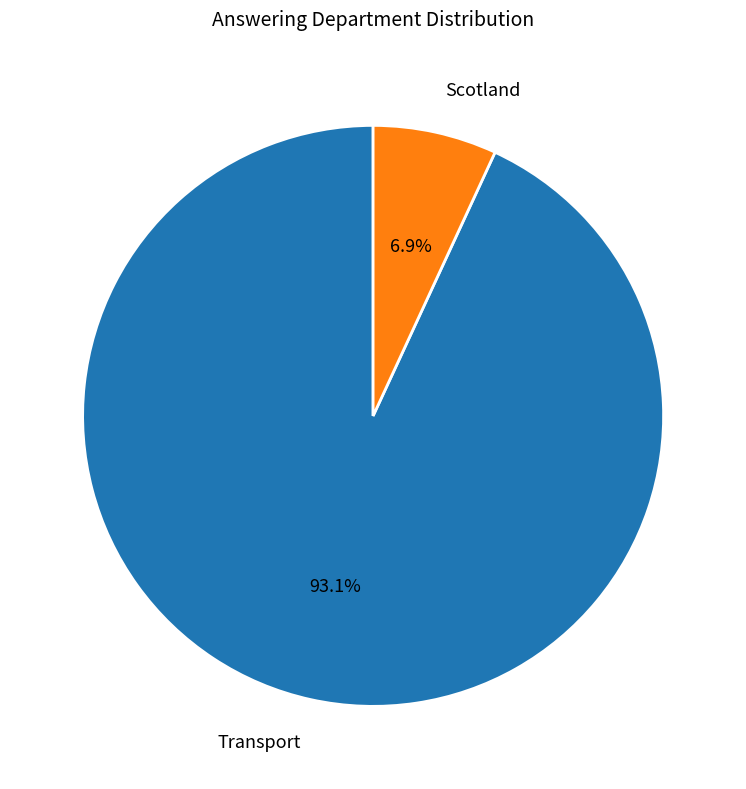

To the nearest percent, what is the difference between the Transport and Scotland slice percentages?

86%